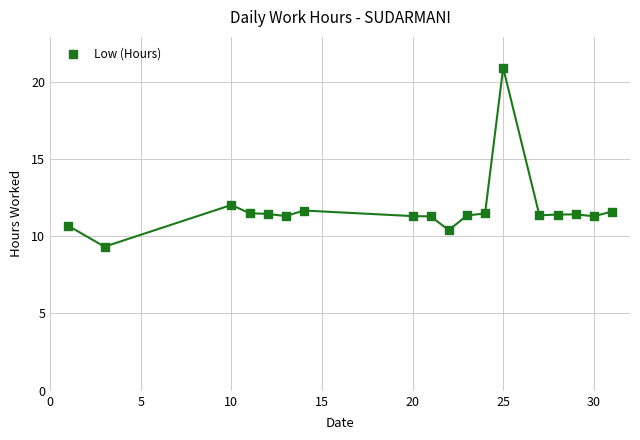

What is the range of Y values (max minus min)?

11.6